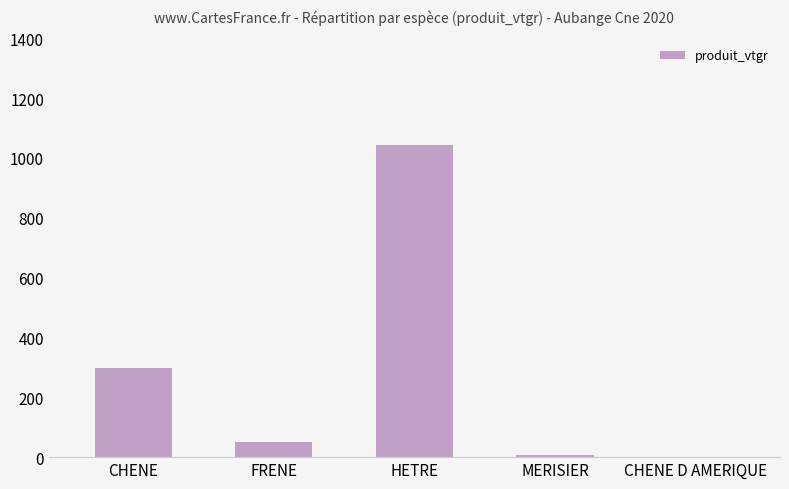

At which label does the data first exceed 51?

CHENE